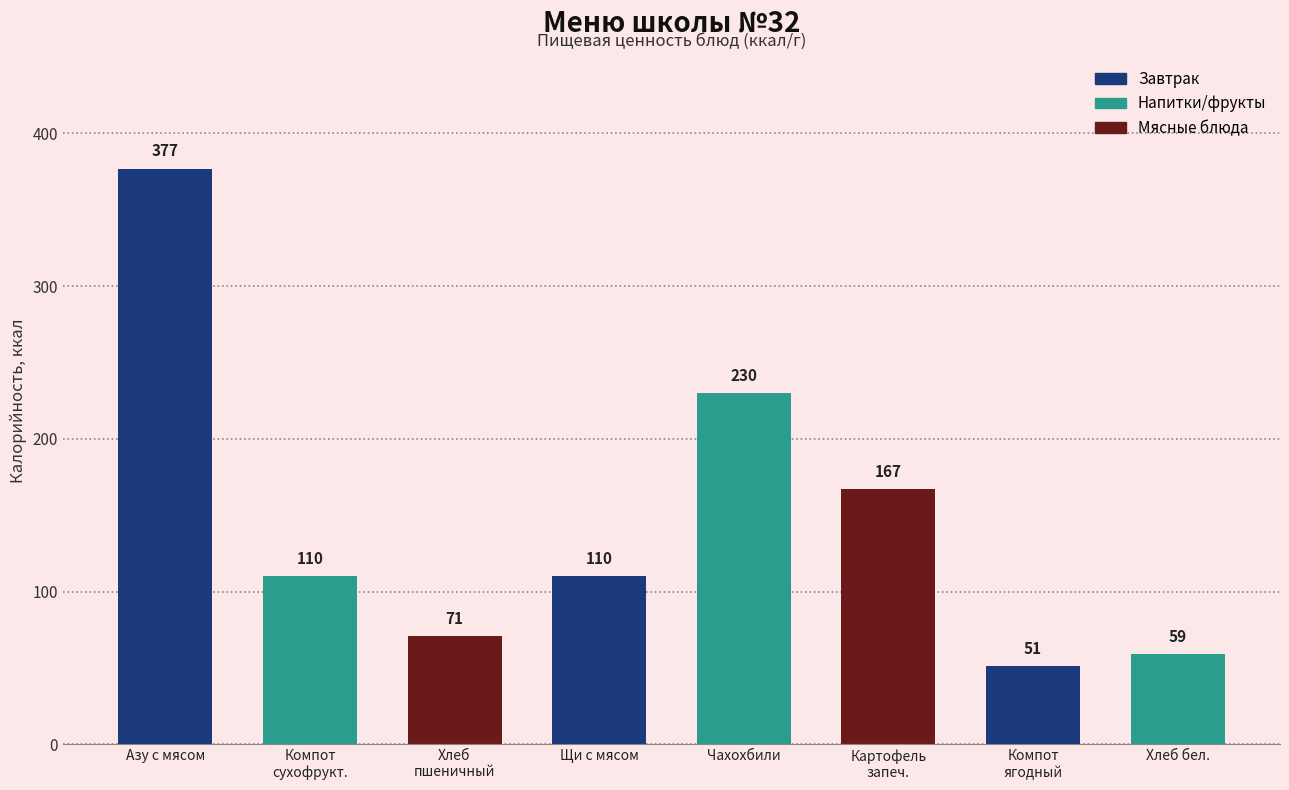

Reading left to right, list all the values displayed in this chart.

377	110	71	110	230	167	51	59